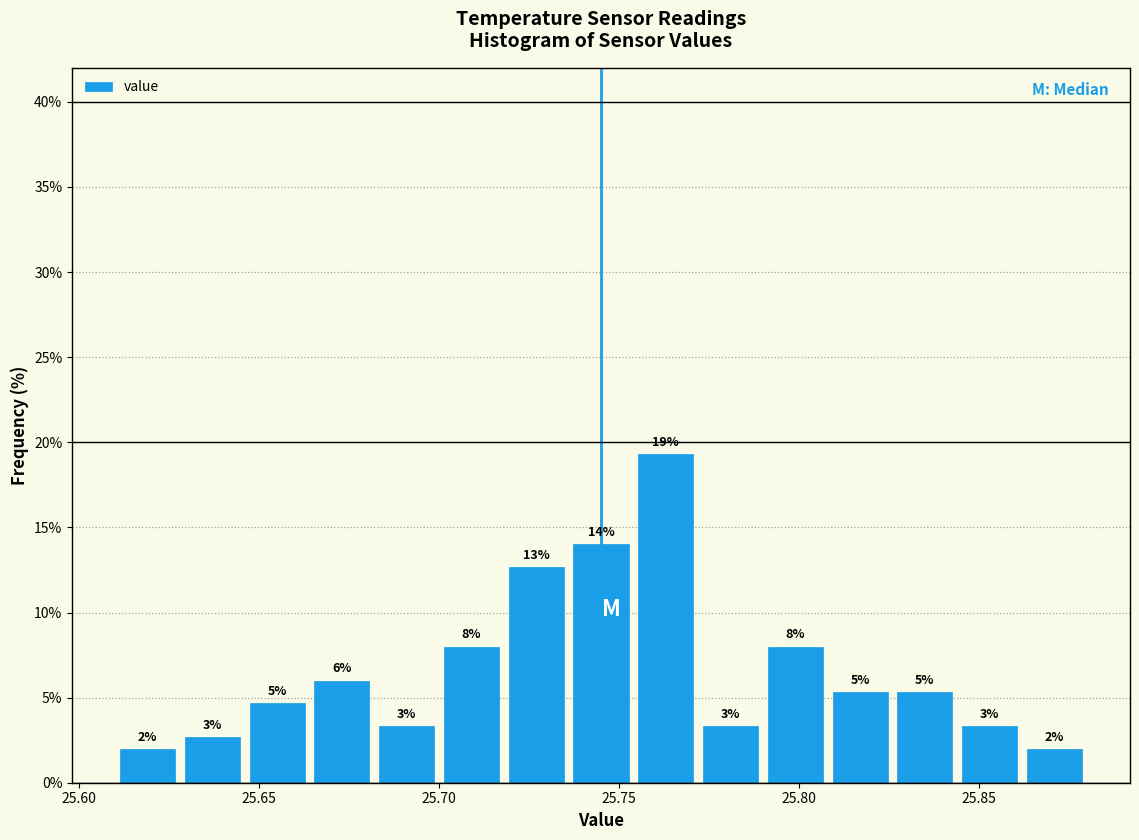

Around what value on the x-axis is the tallest bar? Give the approximate position of its centre, as read against the axis.

25.765